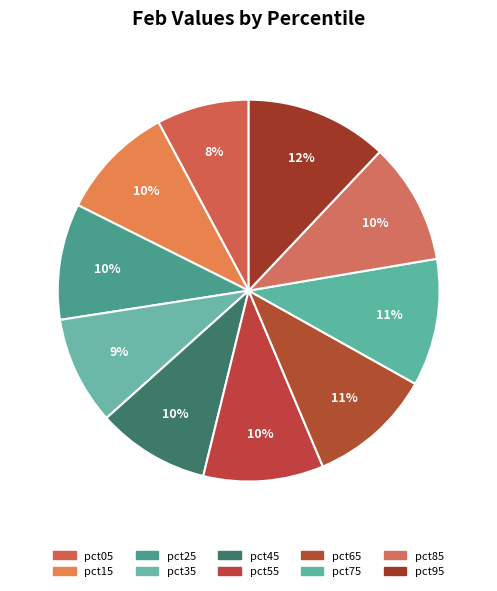

Count the number of slices in the pie.

10